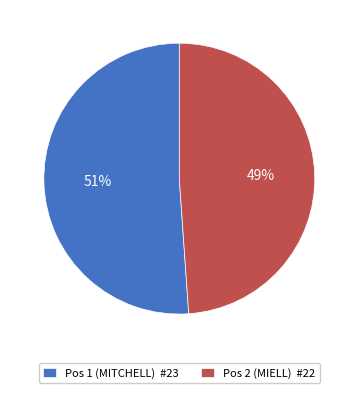

To the nearest percent, what is the average slice percentage?

50%